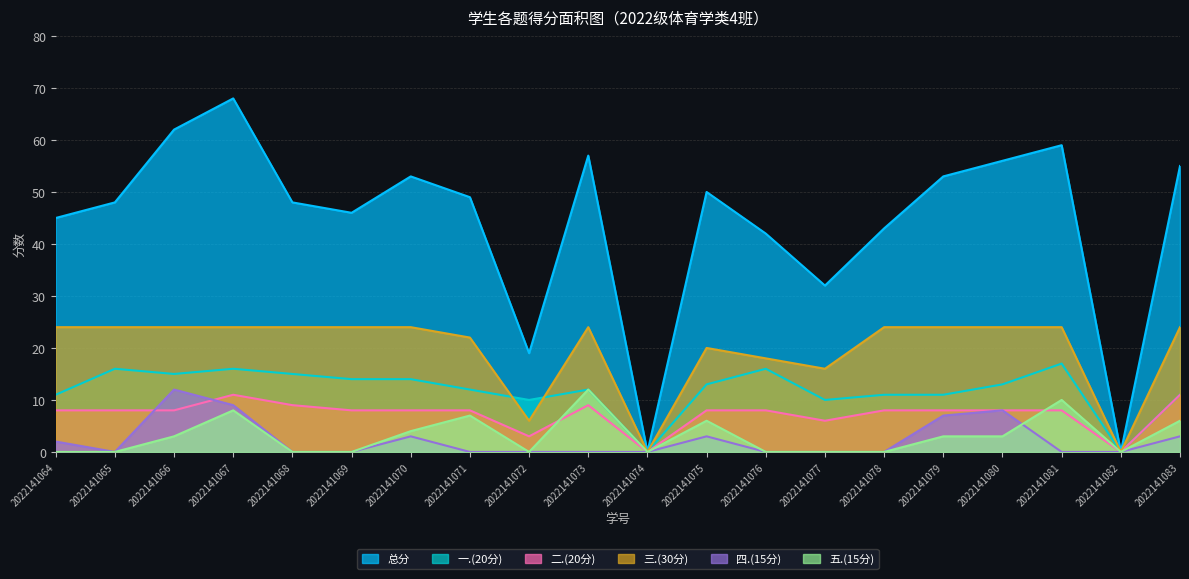

How many interior local valleys does the 四.(15分) series have?

1